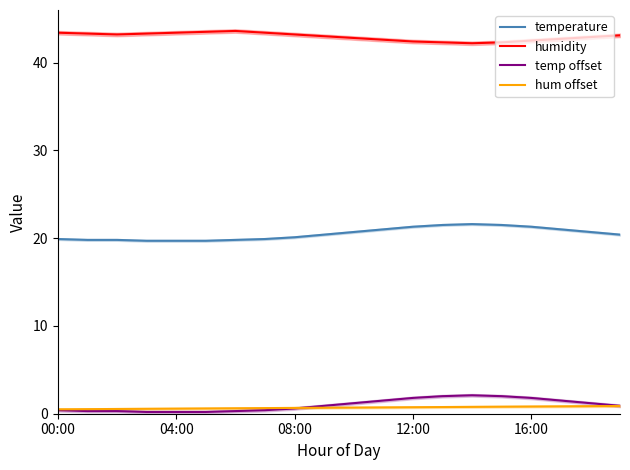

True or false: temperature and hum offset cross at least once.

False